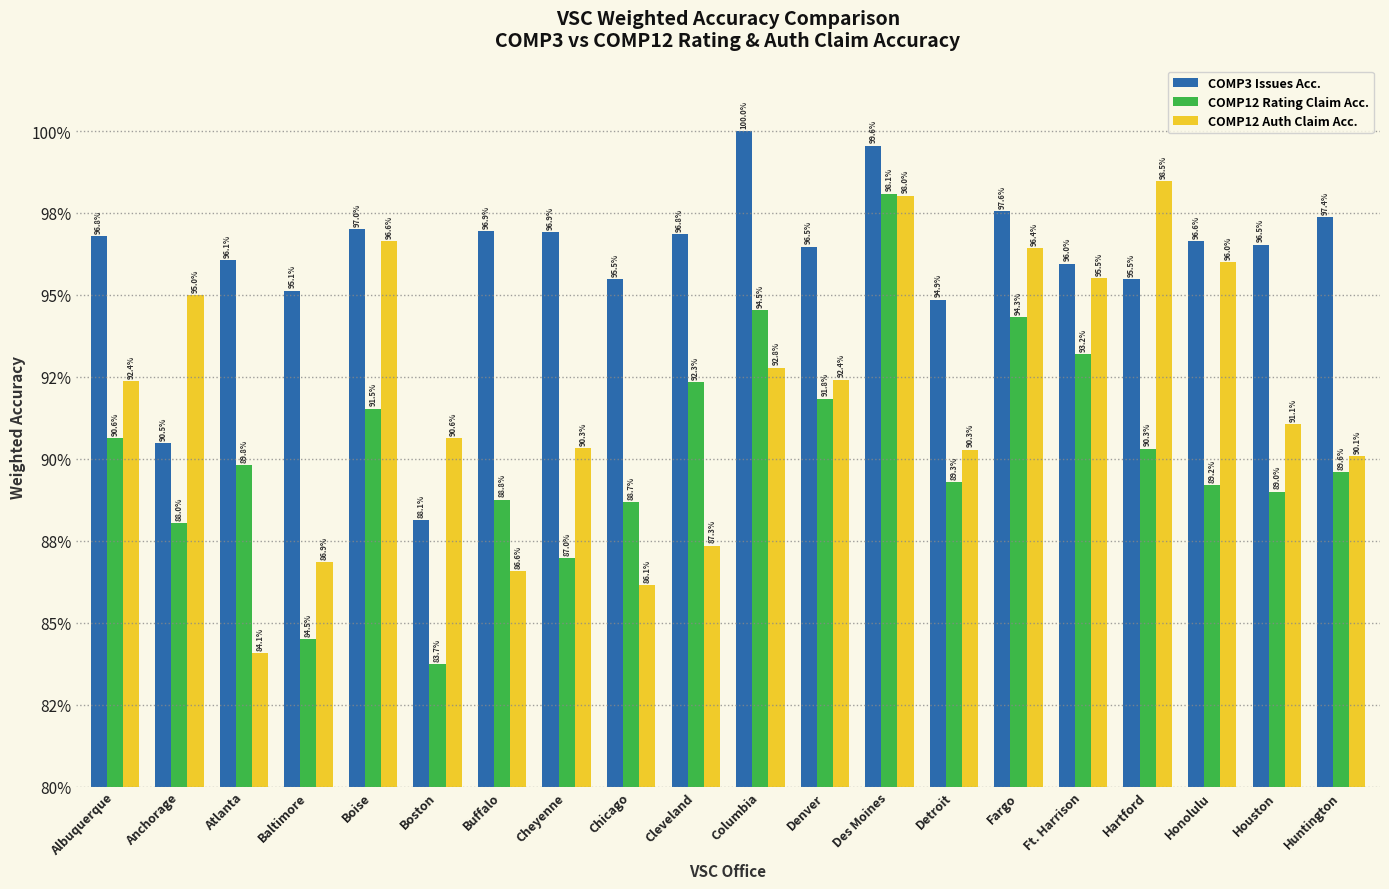

Are the bars horizontal?

No